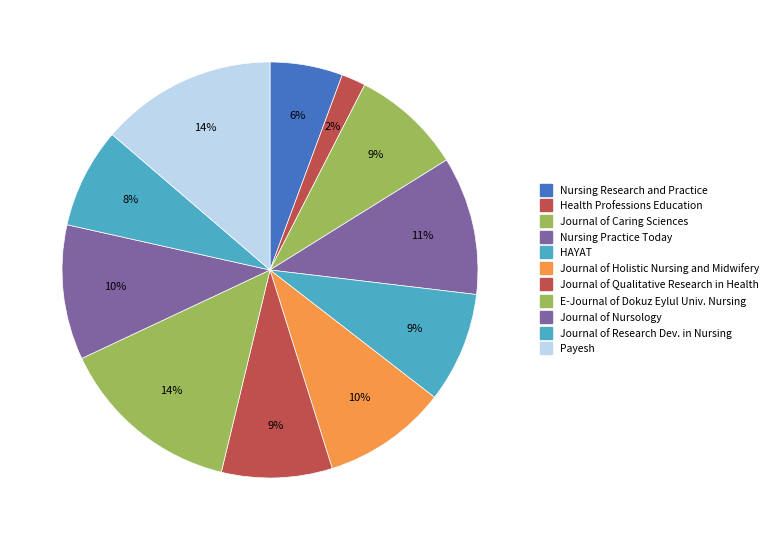

Rank the categories by value from highest to lowest.

E-Journal of Dokuz Eylul University Nursing, Payesh, Nursing Practice Today, Journal of Nursology, Journal of Holistic Nursing and Midwifery, Journal of Caring Sciences, HAYAT, Journal of Qualitative Research in Health, Journal of Research Development in Nursing, Nursing Research and Practice, Health Professions Education